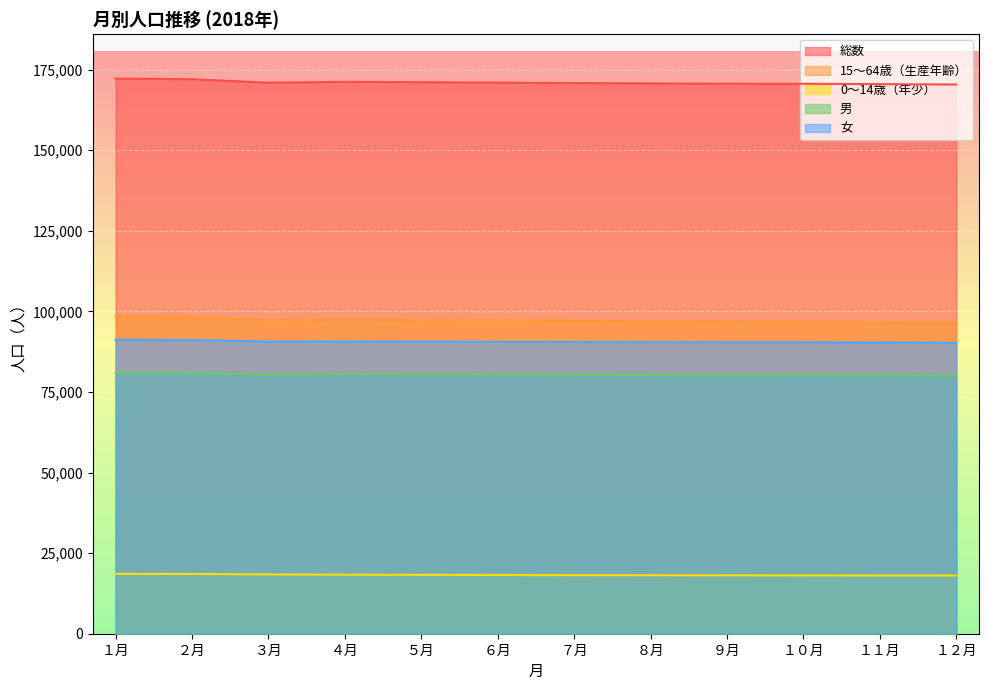

Rank the series by their maximum value, from lowest to highest.

0〜14歳（年少）, 男, 女, 15〜64歳（生産年齢）, 総数